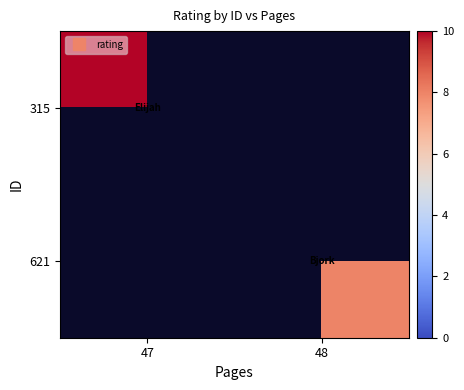

List the series in order of their peak value, highest first.

315, 621